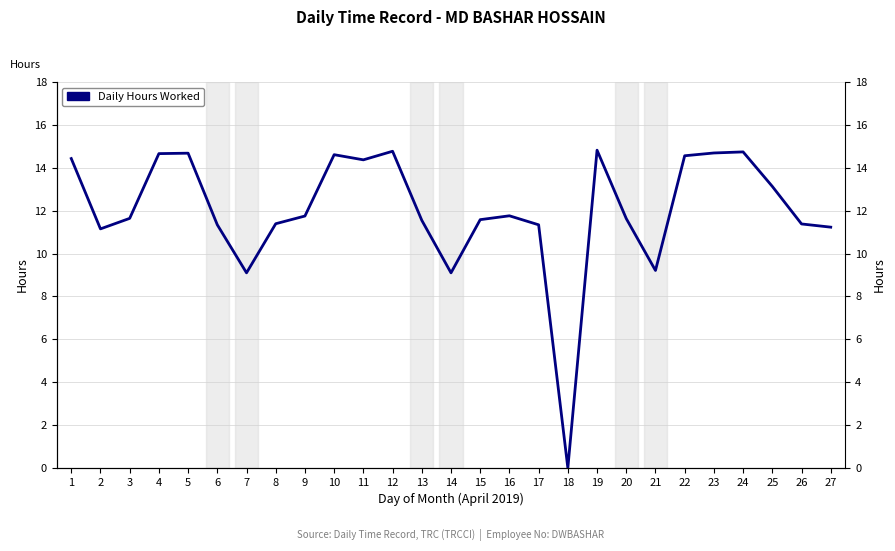

The chart shows a value of 22.5 at 24. True or false?

False